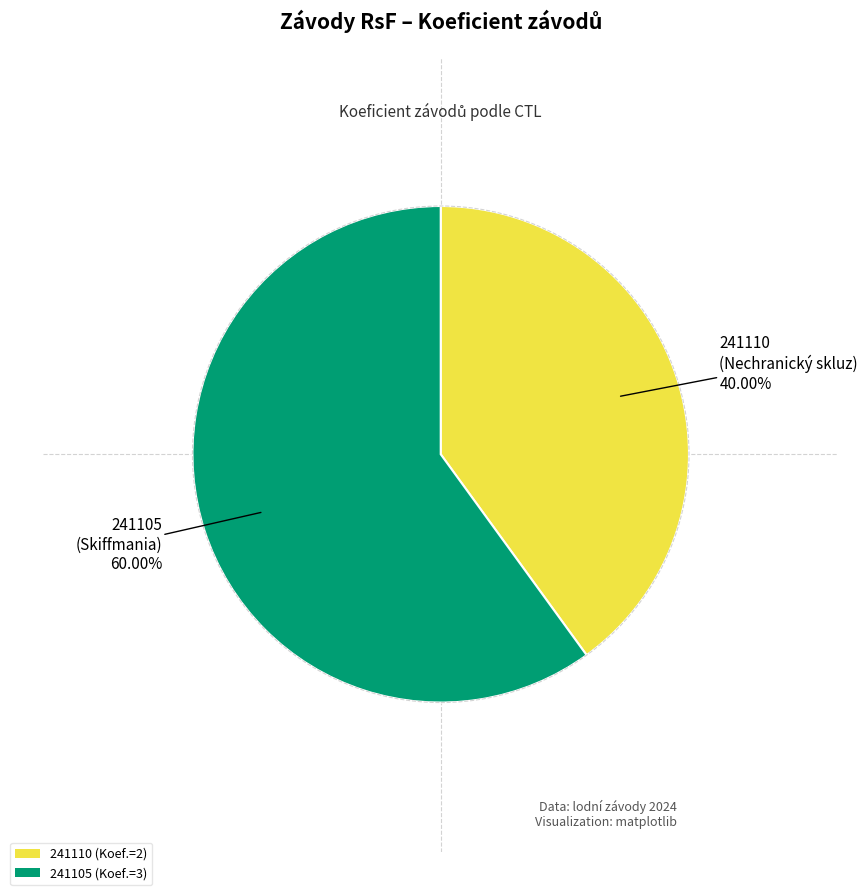

Which category has the smallest portion of the pie?

241110